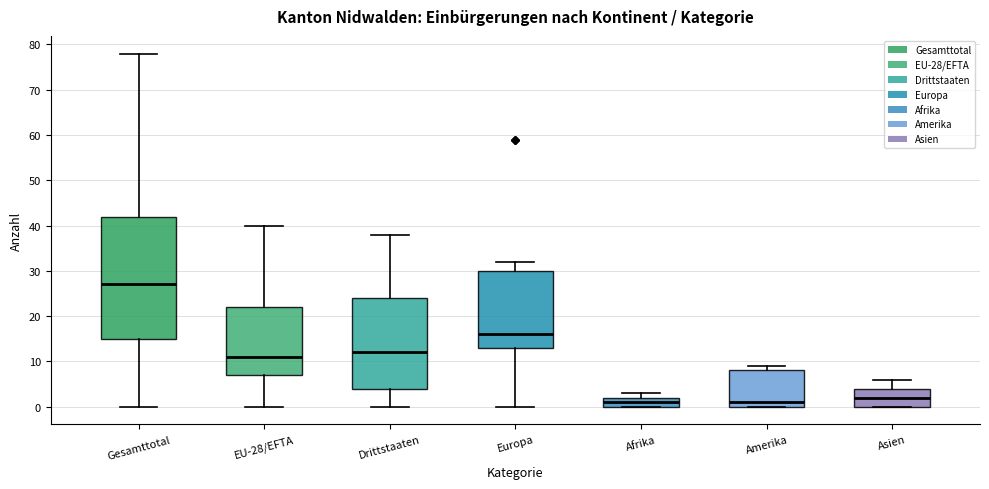

Reading left to right, read every box against the y-axis: the position of its median line, the range the box covers, and the ends of its whiskers. The values are not printed on the chart, so give them approximately, as read against the axis.

Gesamttotal: median 27, box 15 to 42, whiskers 0 to 78
EU-28/EFTA: median 11, box 7 to 22, whiskers 0 to 40
Drittstaaten: median 12, box 4 to 24, whiskers 0 to 38
Europa: median 16, box 13 to 30, whiskers 0 to 32
Afrika: median 1, box 0 to 2, whiskers 0 to 3
Amerika: median 1, box 0 to 8, whiskers 0 to 9
Asien: median 2, box 0 to 4, whiskers 0 to 6